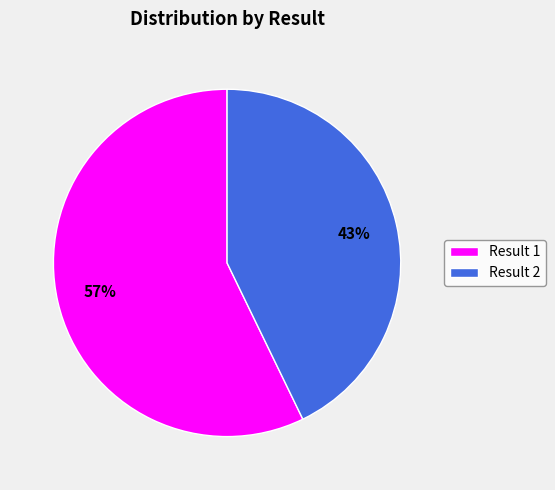

Which slice is the largest?

Result 1